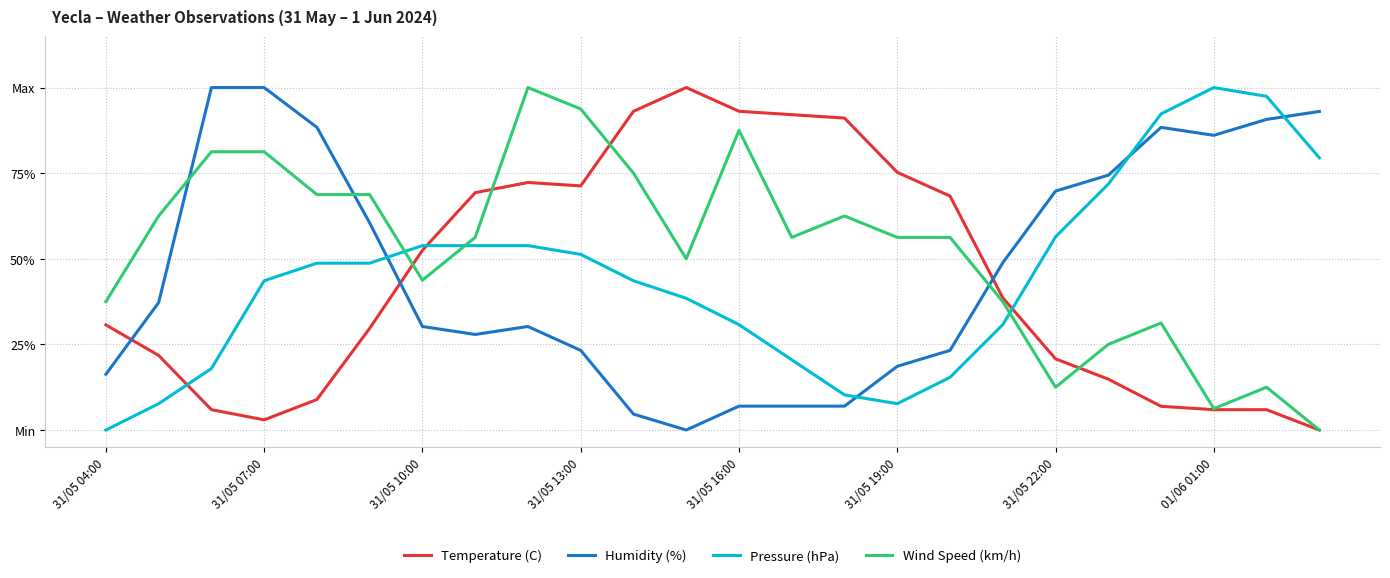

What are all the series names shown in the legend?

Temperature (C), Humidity (%), Pressure (hPa), Wind Speed (km/h)